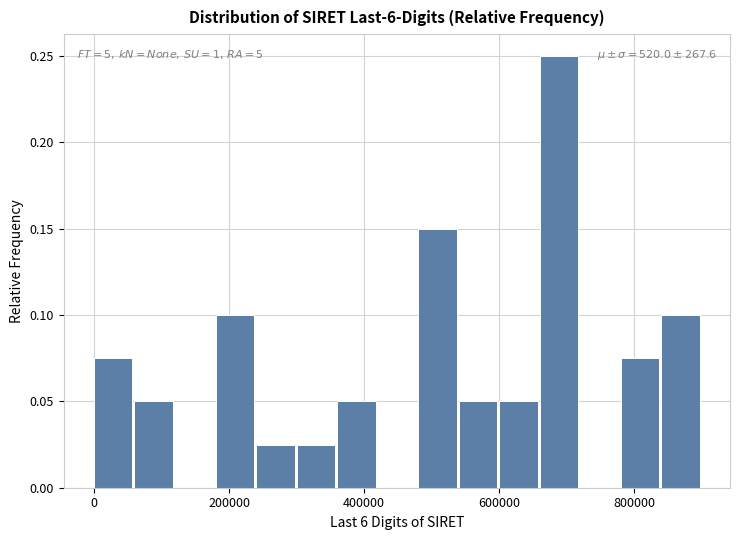

Around what value on the x-axis is the tallest bar? Give the approximate position of its centre, as read against the axis.

680000